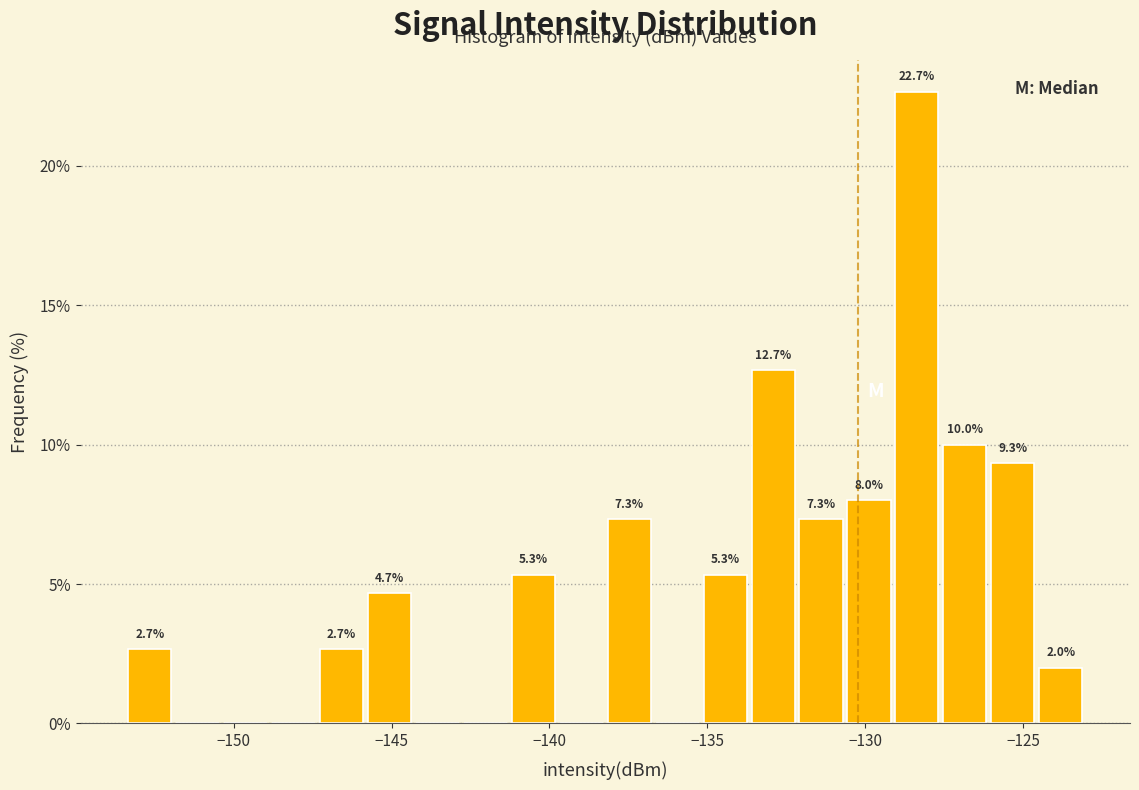

Around what value on the x-axis is the tallest bar? Give the approximate position of its centre, as read against the axis.

-128.5